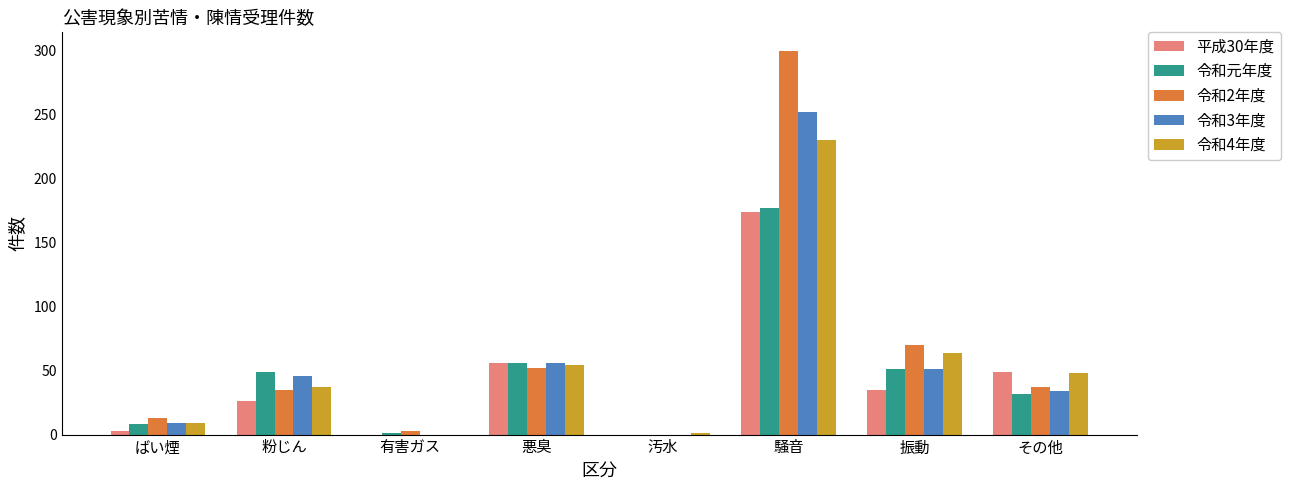

Between 悪臭 and 騒音, which series saw the biggest shift?

令和2年度